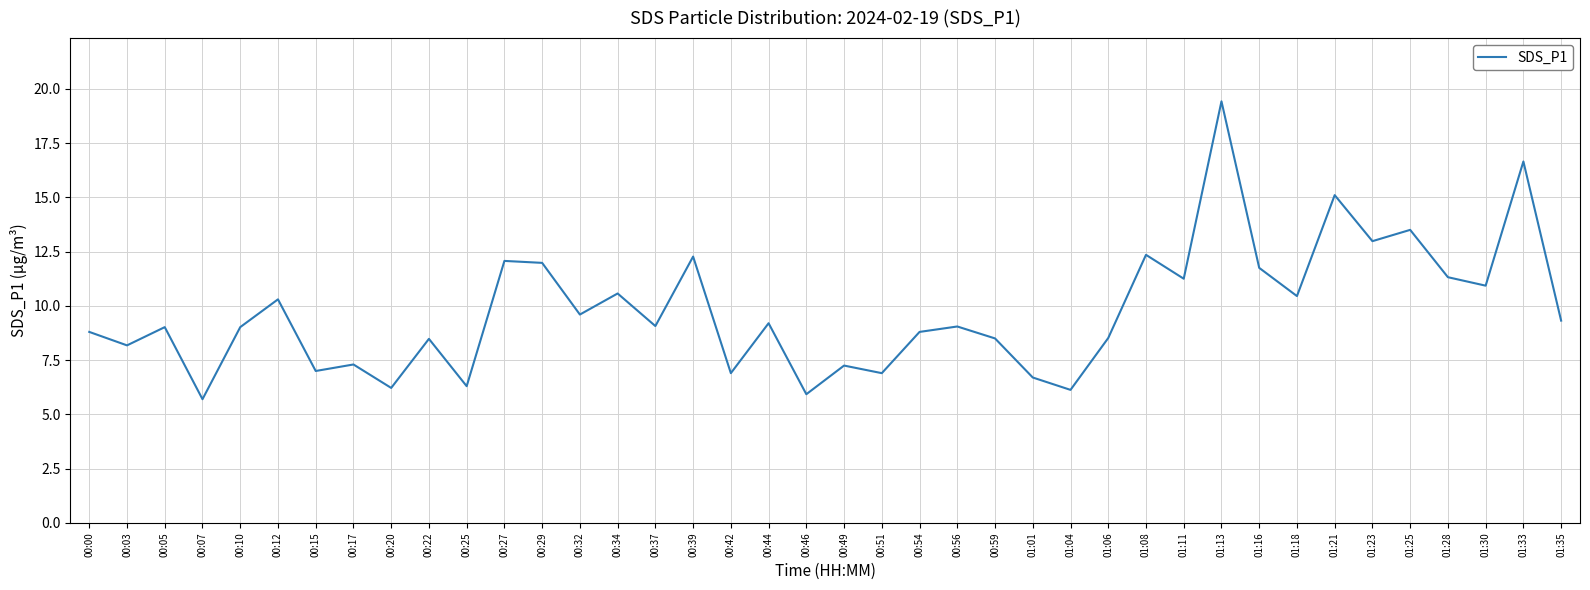

What position from the right is 01:04?

14